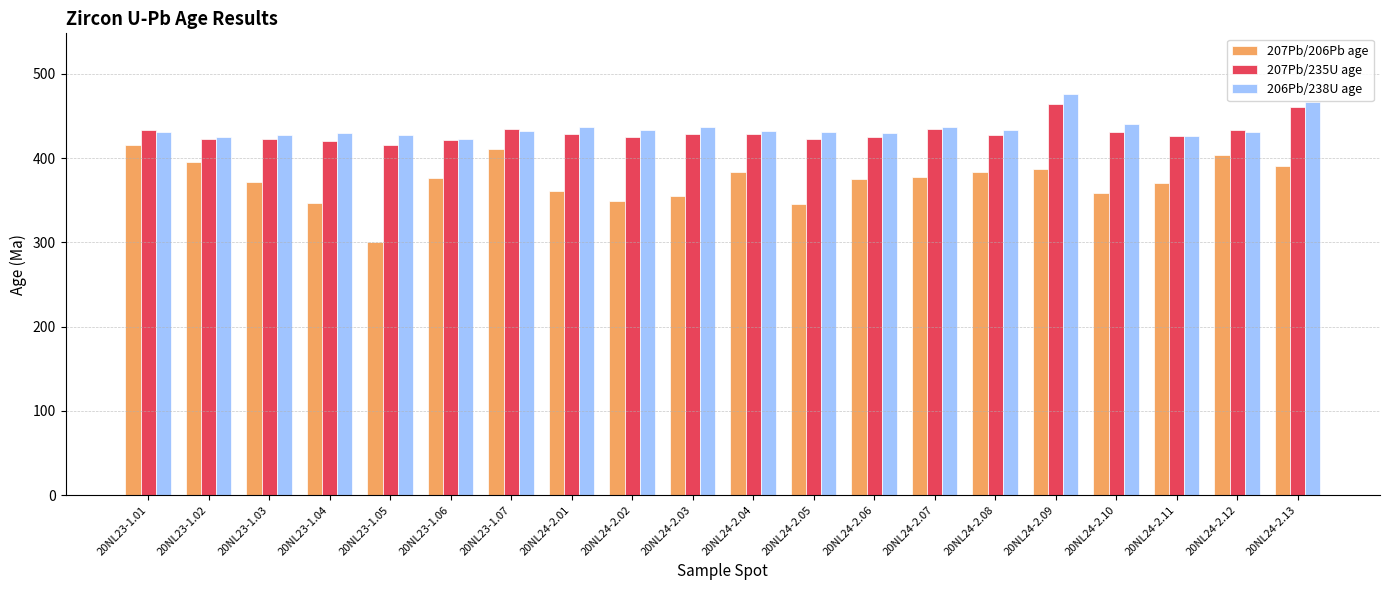

How many bars are there in each group?

3